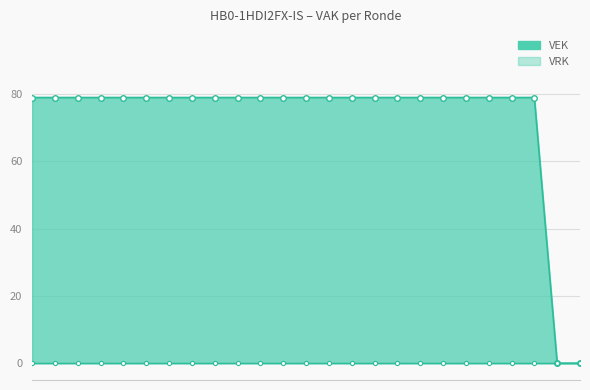

Is it true that the value at 2021 uitvoering is 79?

True